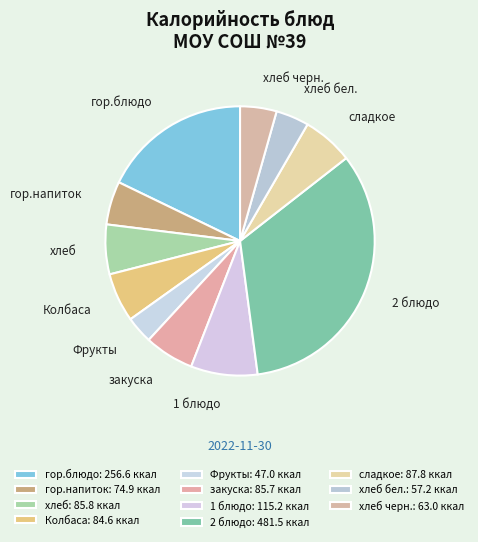

Does any single category account for the majority?

No